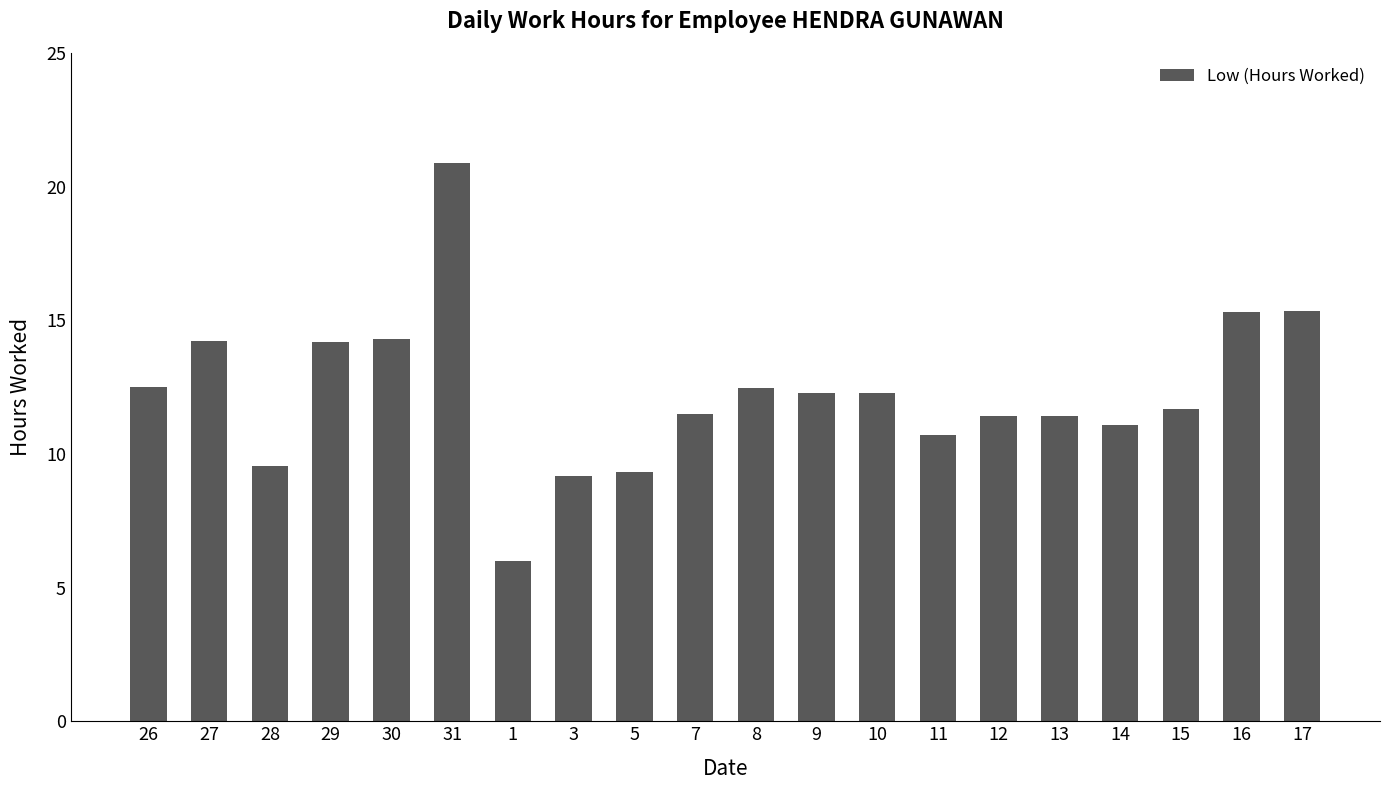

Are the bars grouped side by side (vs. stacked)?

No